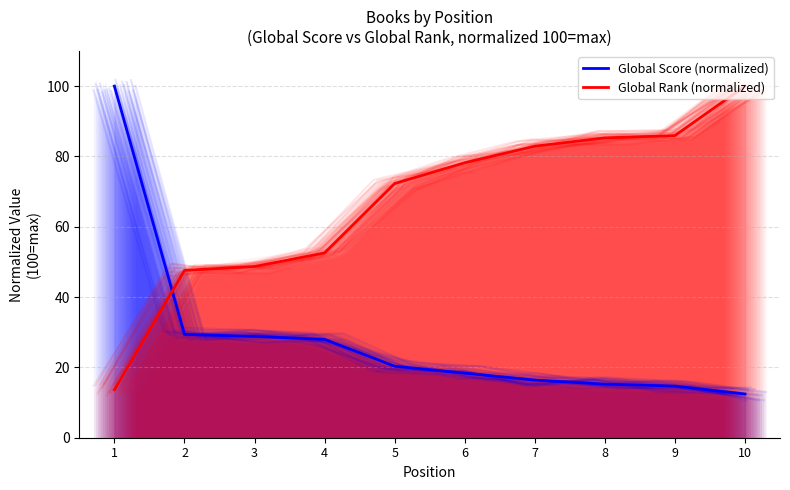

Which series changed the most between 1 and 4?

Global Score (normalized)